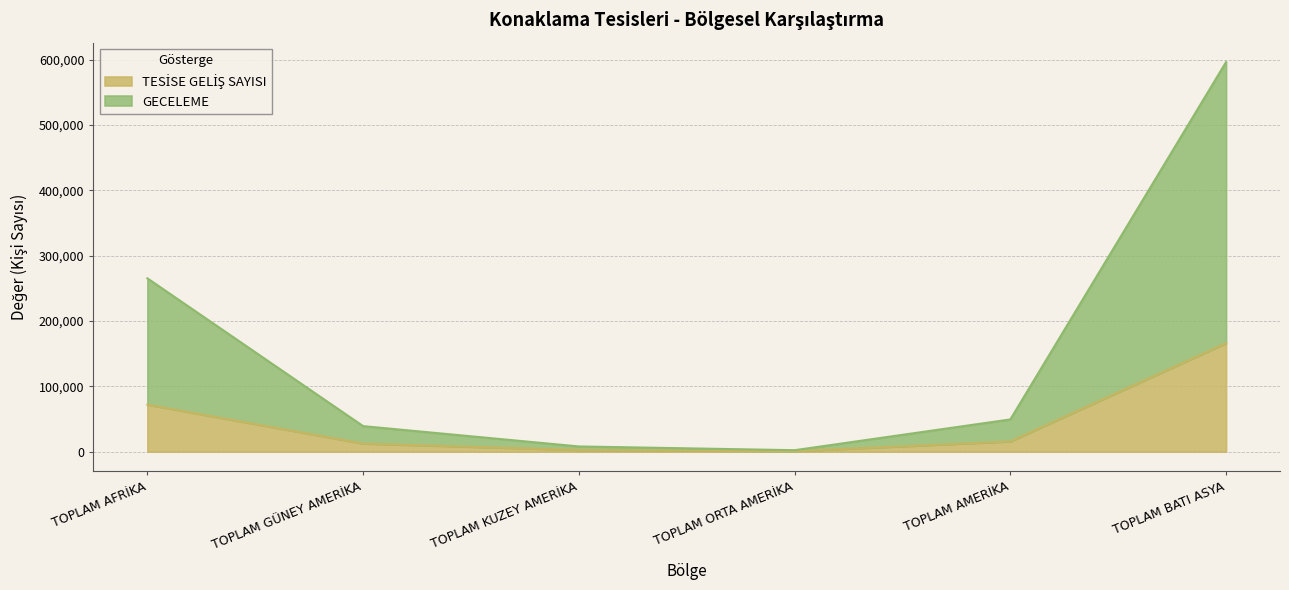

At which category is the sum across all series the highest?

TOPLAM BATI ASYA